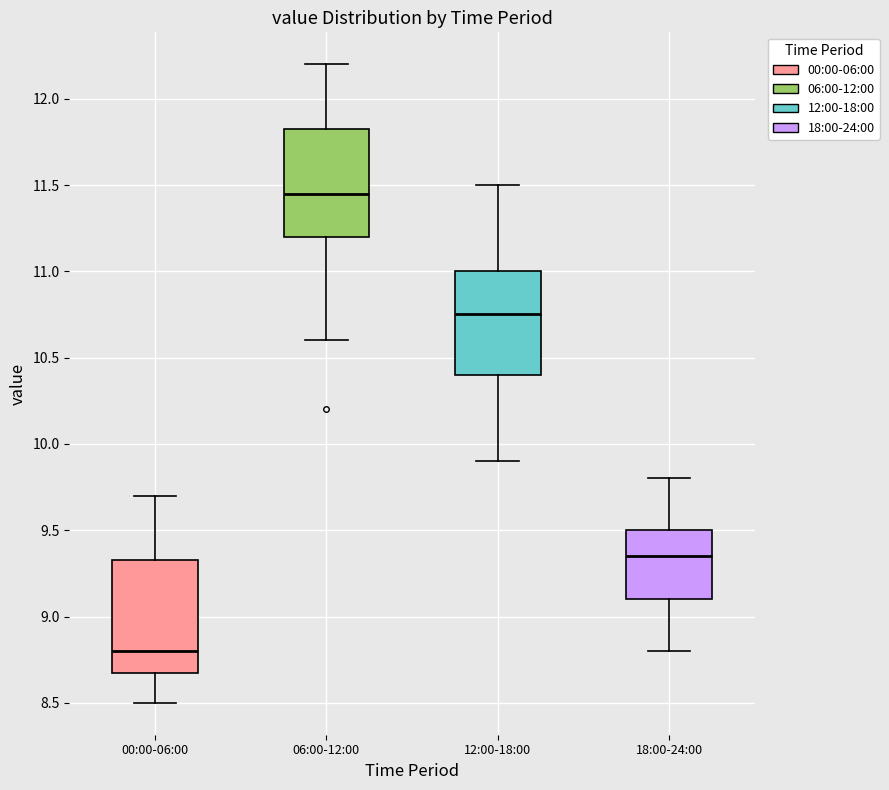

Where is the lower edge of the box for 06:00-12:00 on the y-axis? The values are not printed on the chart, so give them approximately, as read against the axis.

11.20